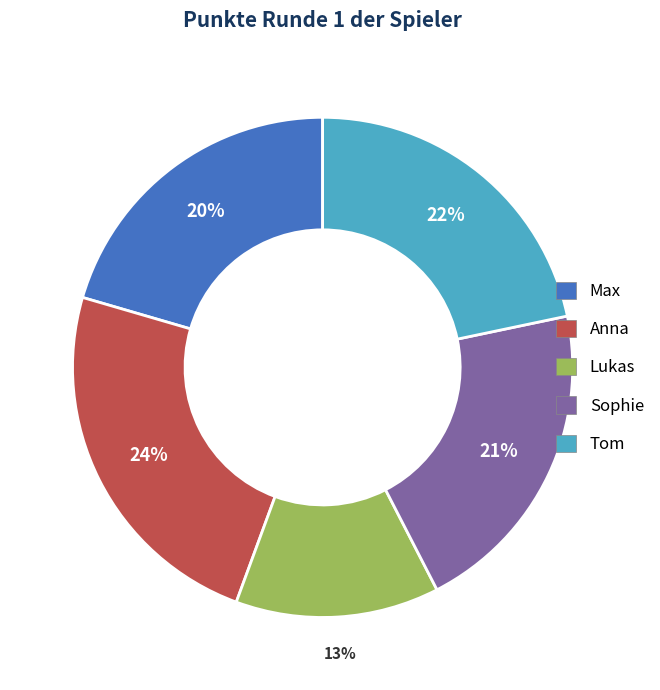

To the nearest percent, what is the average slice percentage?

20%